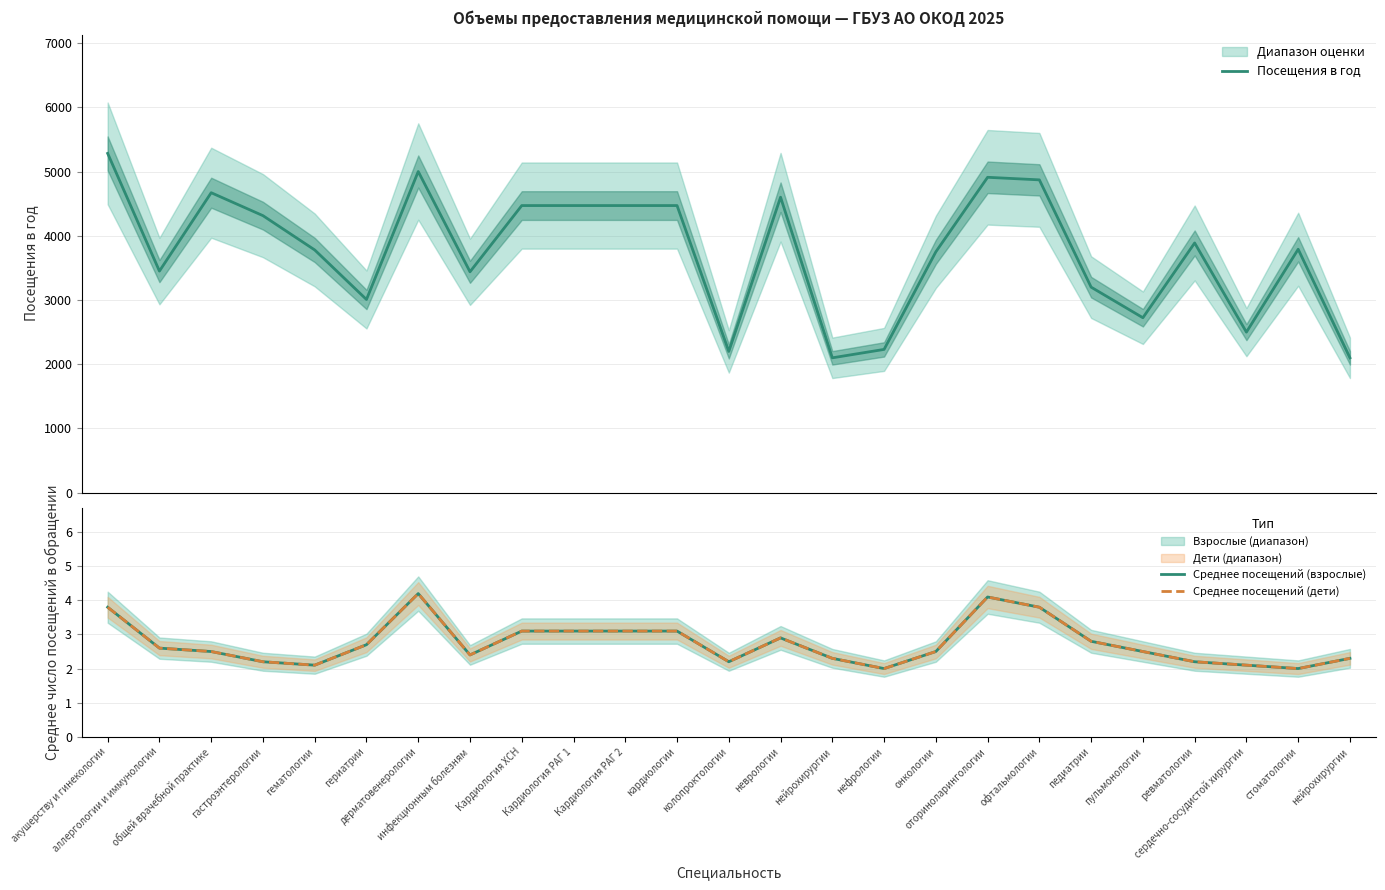

Does the chart display data point markers on the line(s)?

No